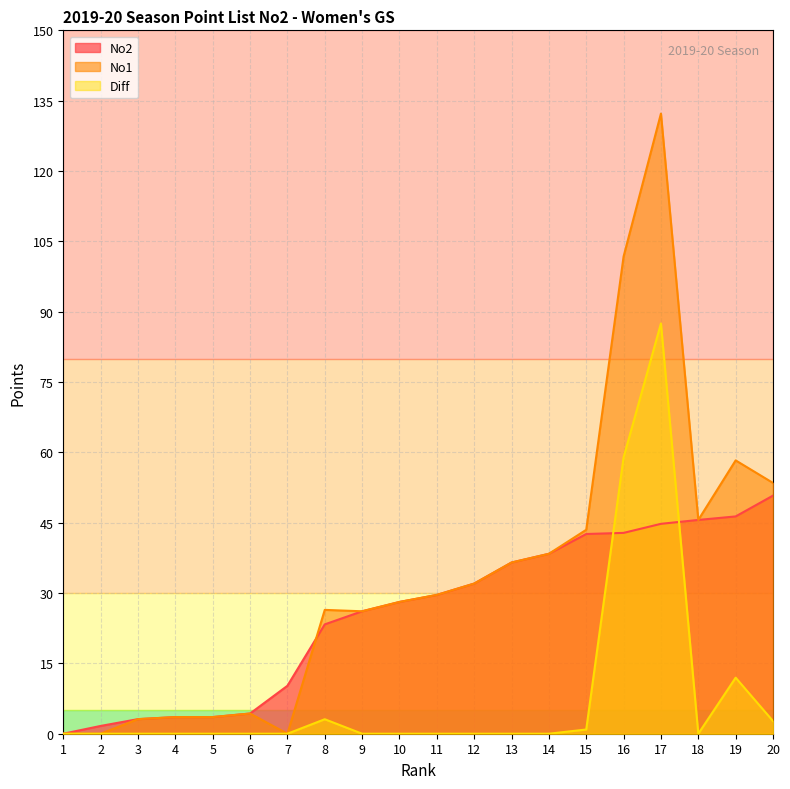

Is it true that No1 equals 132.2 at 17?

True